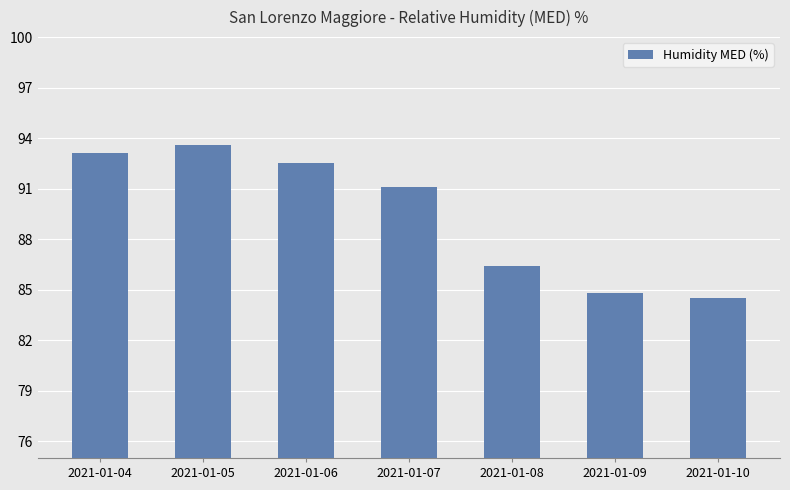

Is it true that the value at 2021-01-06 is 92.5?

True